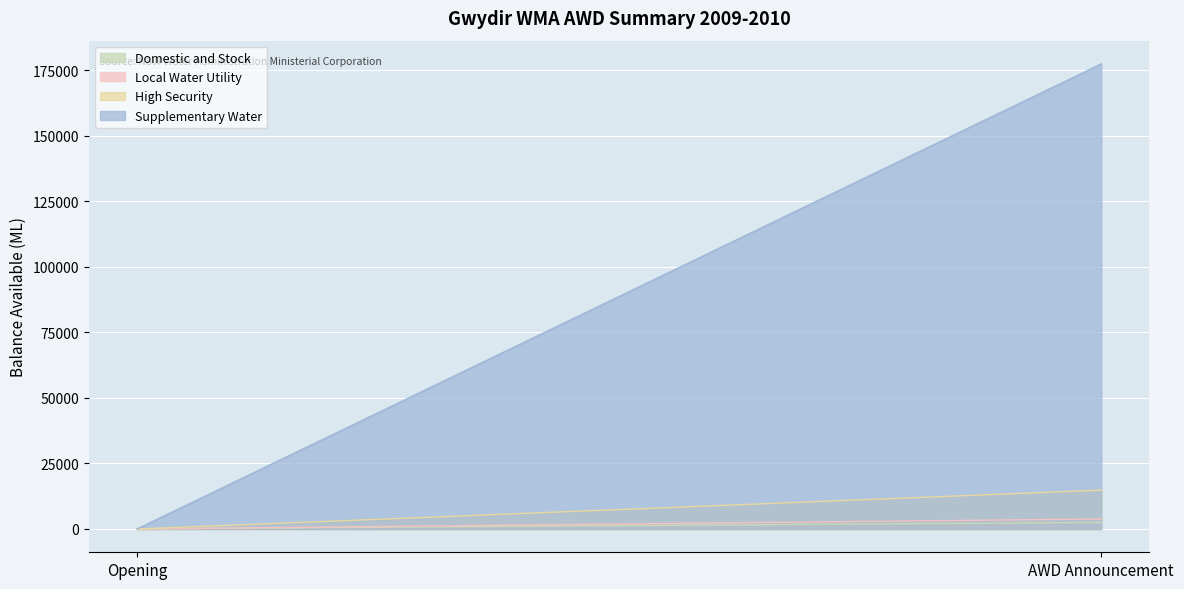

What is the label of the 1st point from the right?

AWD Announcement